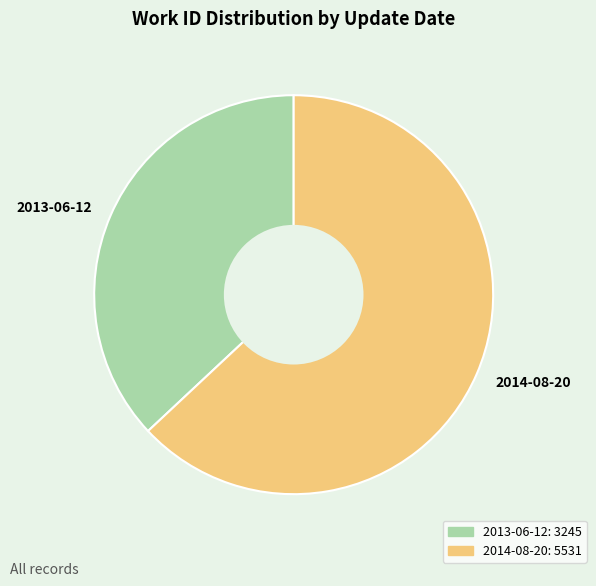

Rank the categories by value from lowest to highest.

2013-06-12, 2014-08-20